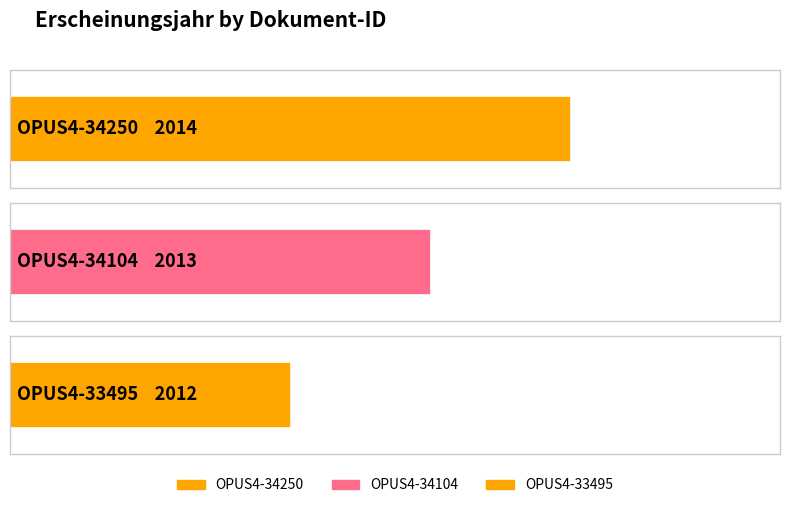

The chart shows a value of 2012 at OPUS4-33495. True or false?

True